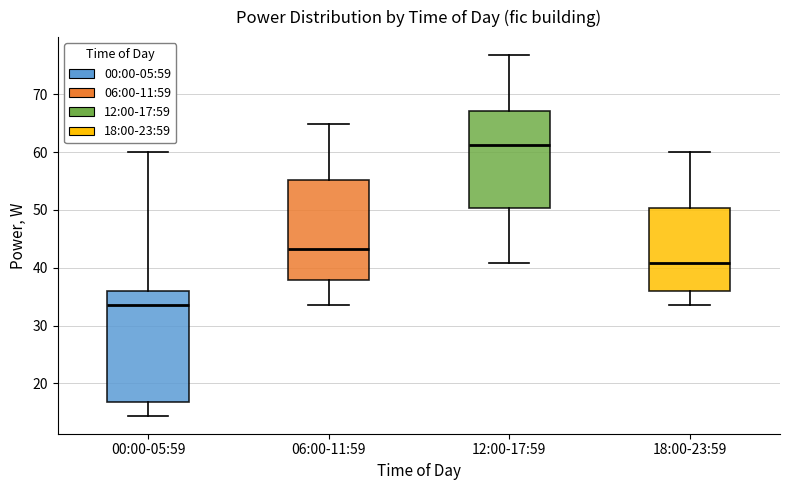

Which box's median line is the lowest?

00:00-05:59